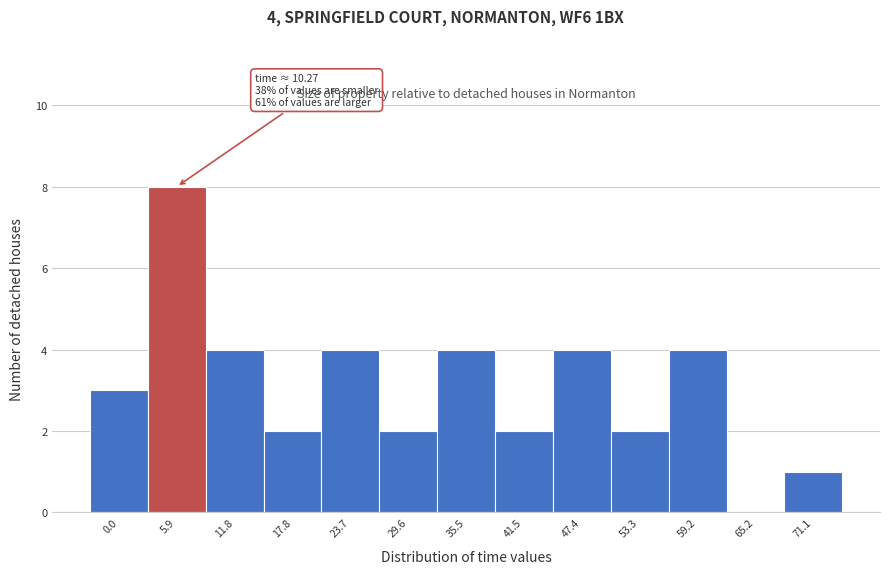

Reading left to right, list all the values displayed in this chart.

0.0=3	5.9=8	11.8=4	17.8=2	23.7=4	29.6=2	35.5=4	41.5=2	47.4=4	53.3=2	59.2=4	65.2=0	71.1=1